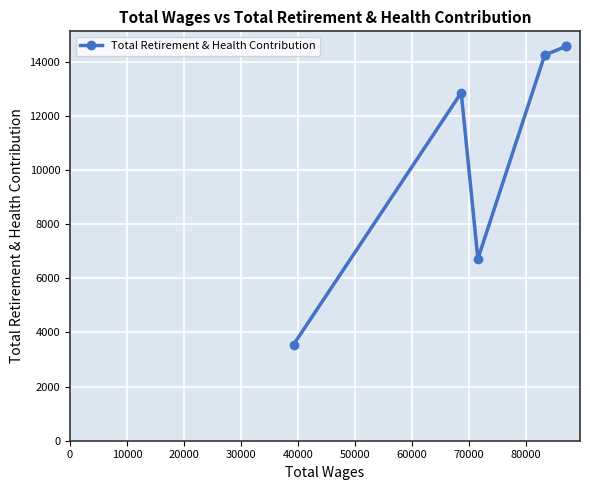

How many points are lower than both their immediate neighbors (excluding endpoints)?

1